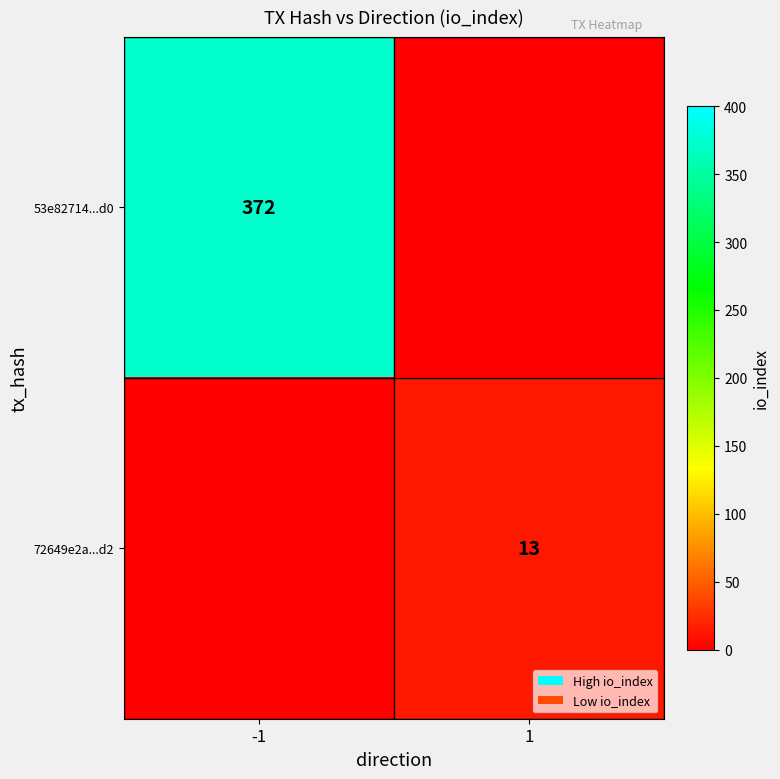

The 72649e2a...d2 series shows 4 at 1. True or false?

False